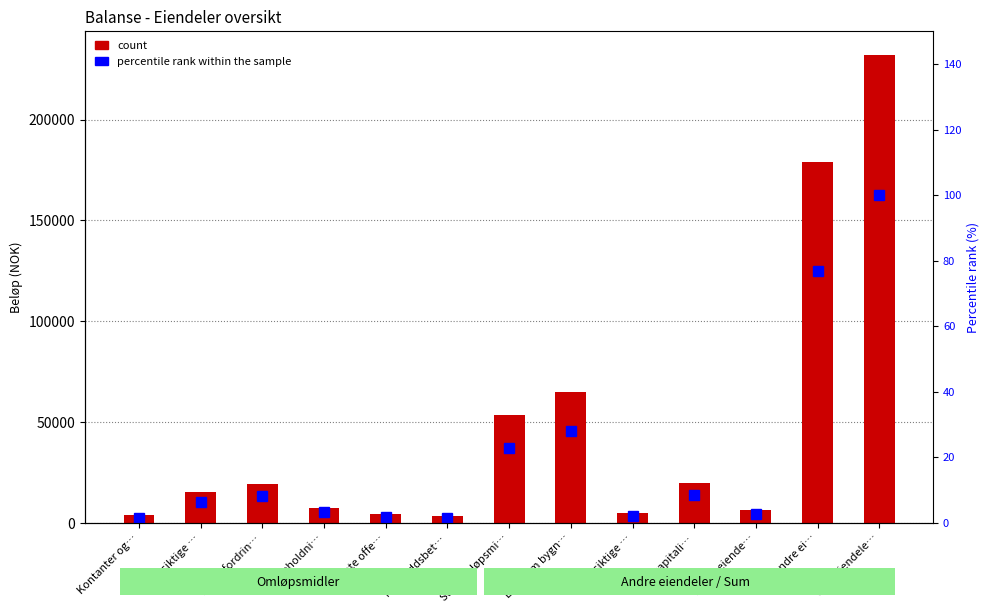

Reading left to right, extract all data points from this chart.

count: Kontanter og…=3730.0	Kortsiktige …=15170.0	Kundefordrin…=19180.0	Varebeholdni…=7430.0	Påløpte offe…=4450.0	Forskuddsbet…=3450.0	Sum omløpsmi…=53410.0	Eiendom bygn…=64950.0	Langsiktige …=4720.0	Egenkapitali…=19720.0	Andre eiende…=6340.0	Sum andre ei…=178750.0	Sum eiendele…=232160.0
percentile rank within the sample: Kontanter og…=1.6	Kortsiktige …=6.5	Kundefordrin…=8.3	Varebeholdni…=3.2	Påløpte offe…=1.9	Forskuddsbet…=1.5	Sum omløpsmi…=23.0	Eiendom bygn…=28.0	Langsiktige …=2.0	Egenkapitali…=8.5	Andre eiende…=2.7	Sum andre ei…=77.0	Sum eiendele…=100.0